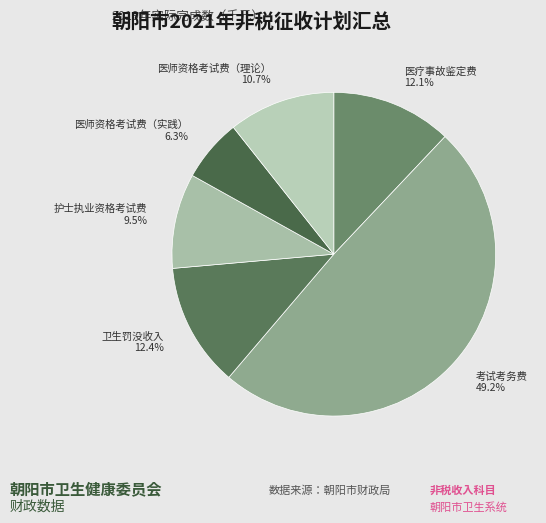

True or false: 医师资格考试费（理论） accounts for 23% of the total.

False